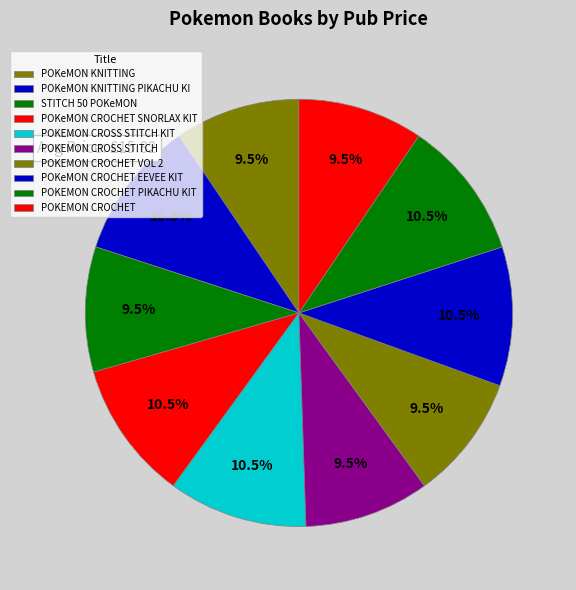

Count the number of slices in the pie.

10